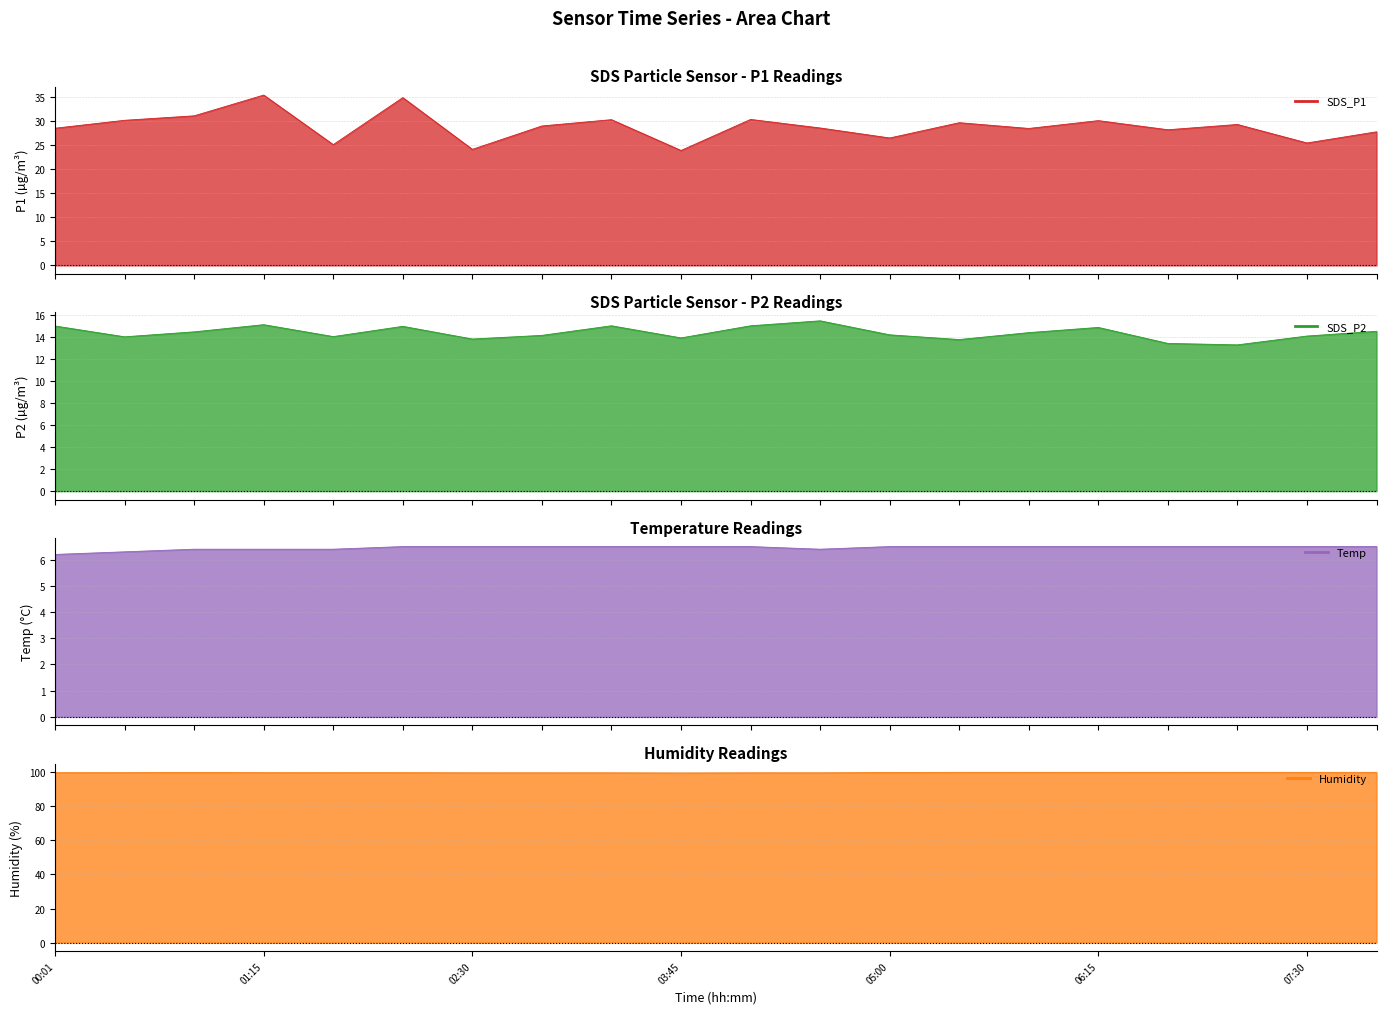

What is the label of the 15th point from the left?

05:50